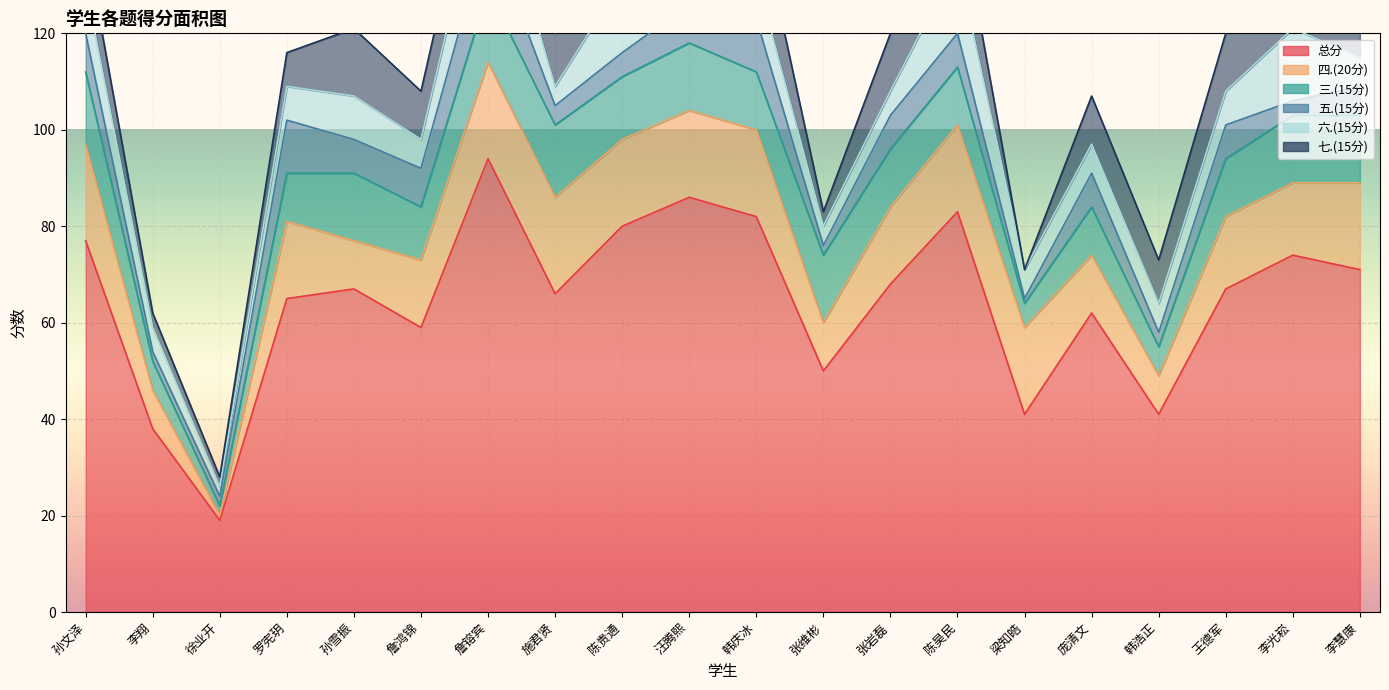

In 七.(15分), how many points are higher than both neighbors (excluding endpoints)?

5